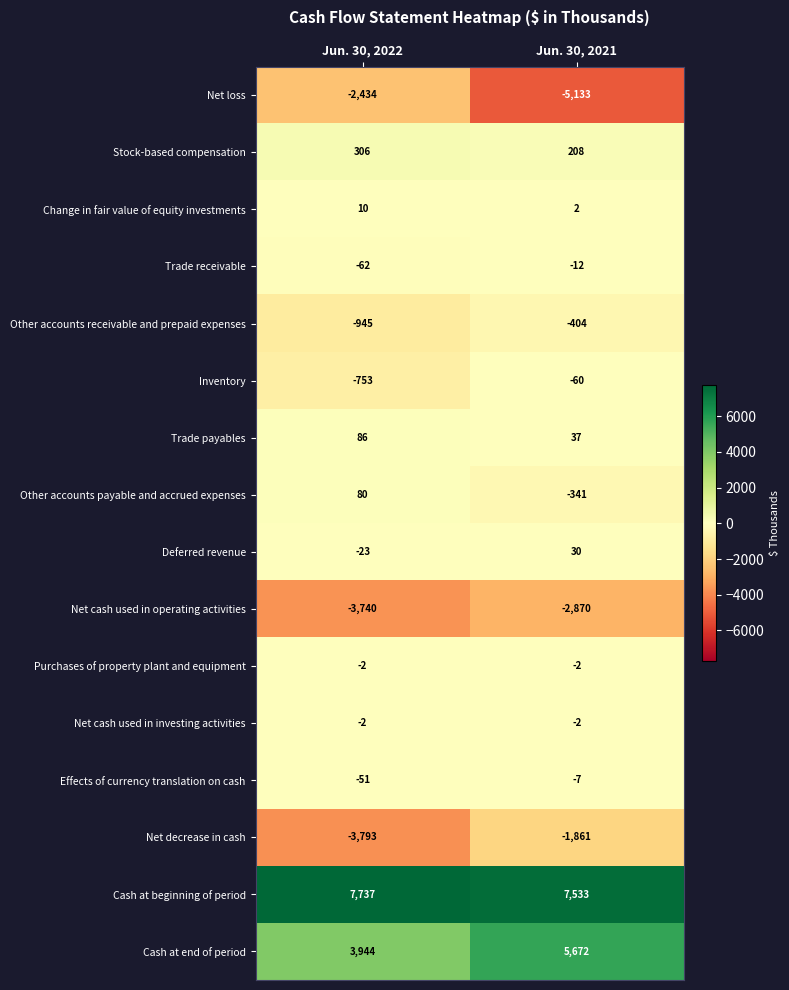

Is it true that Stock-based compensation equals 306 at Jun. 30, 2022?

True